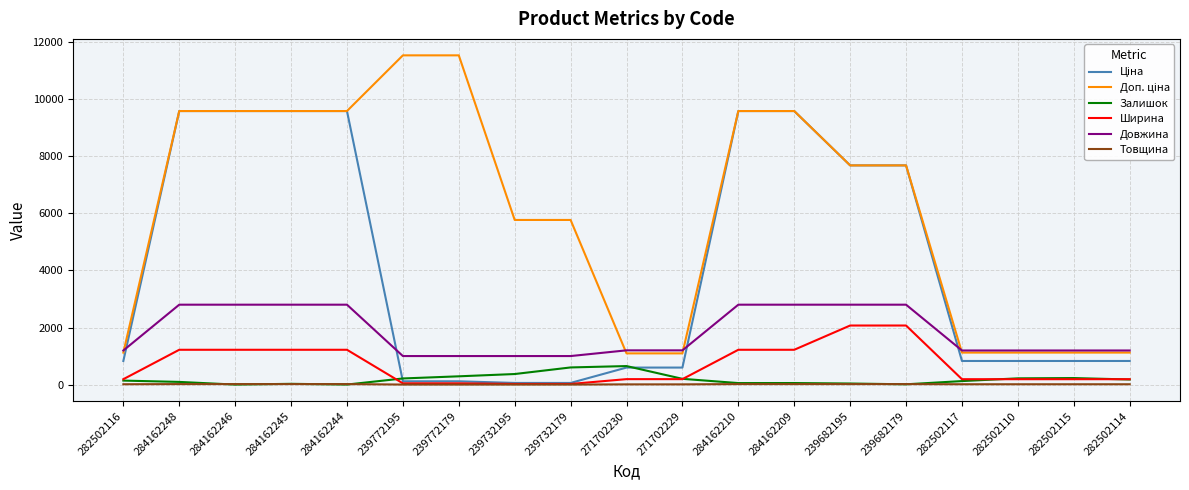

Count the Товщина values in the range 8 to 18.

15